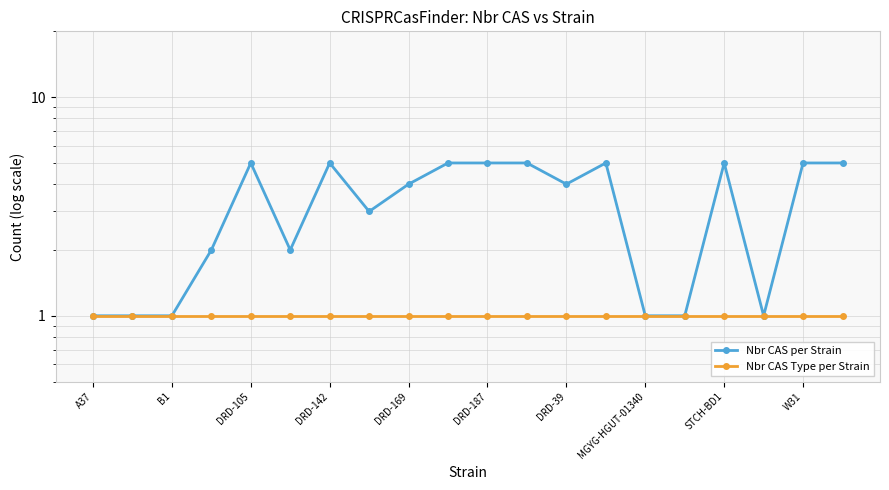

Which has a higher value, DRD-142 or DRD-105?

DRD-142